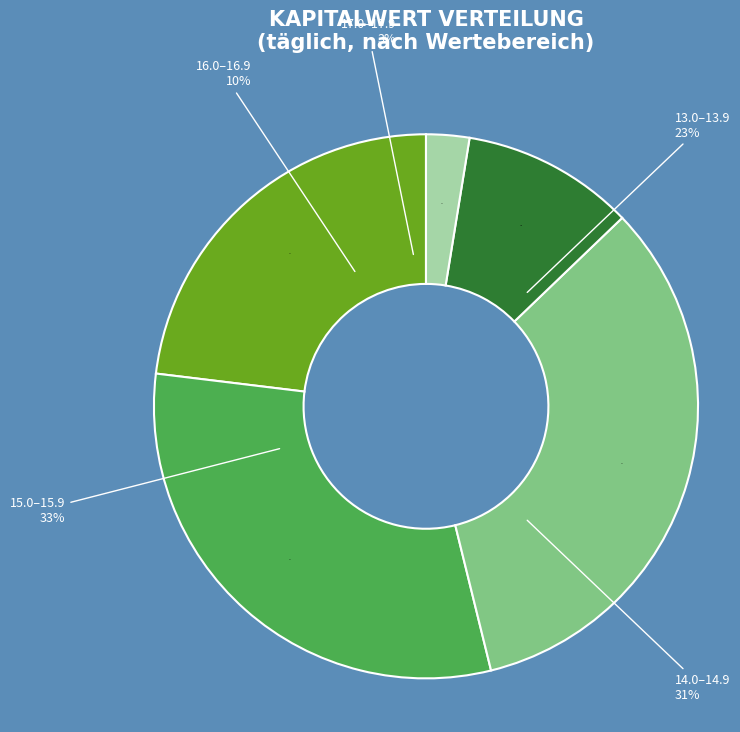

True or false: 30 accounts for 1% of the total.

False